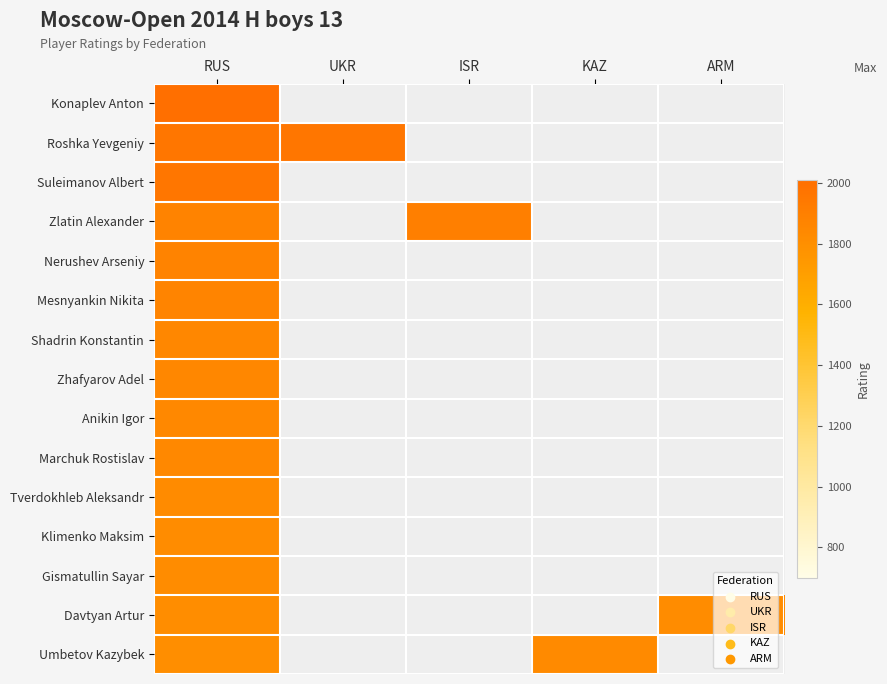

At which category is the sum across all series the highest?

RUS